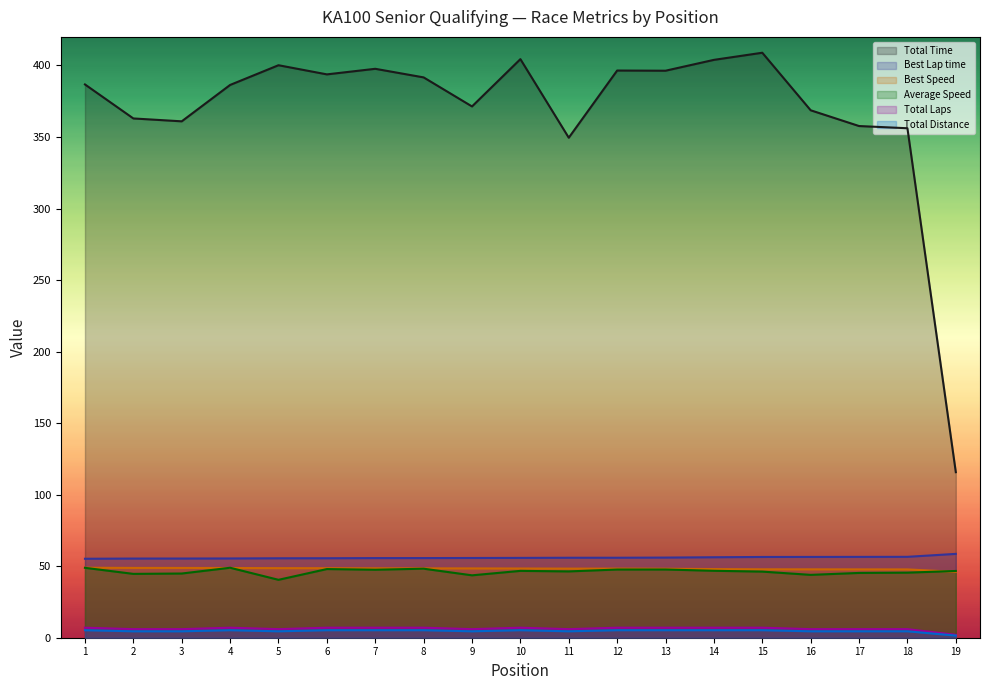

What is the maximum value shown in the chart?

408.9